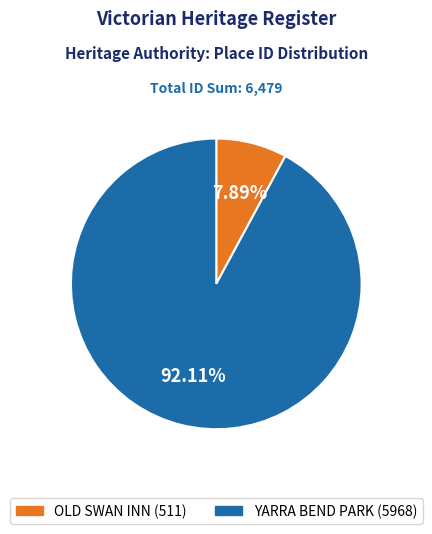

Which category has the smallest portion of the pie?

OLD SWAN INN